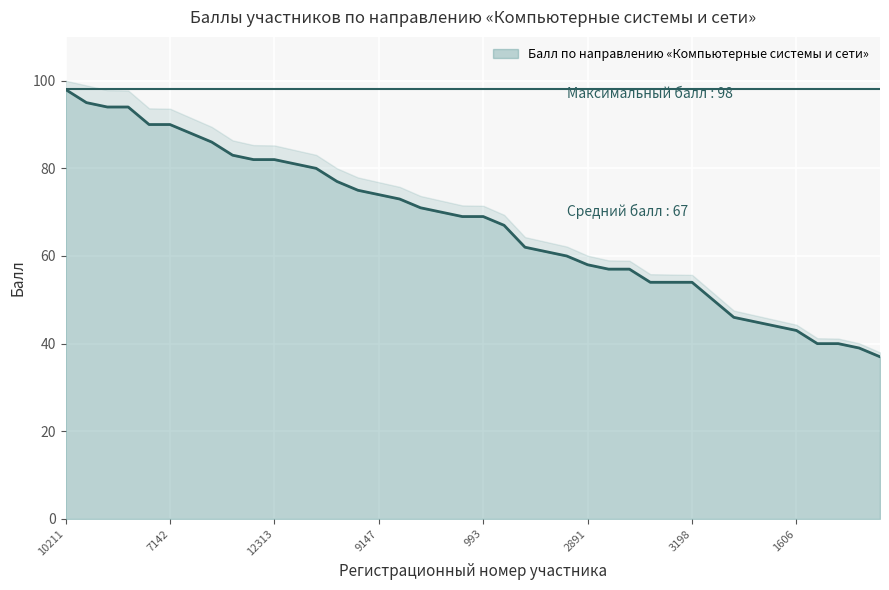

How many values exceed 69?

19